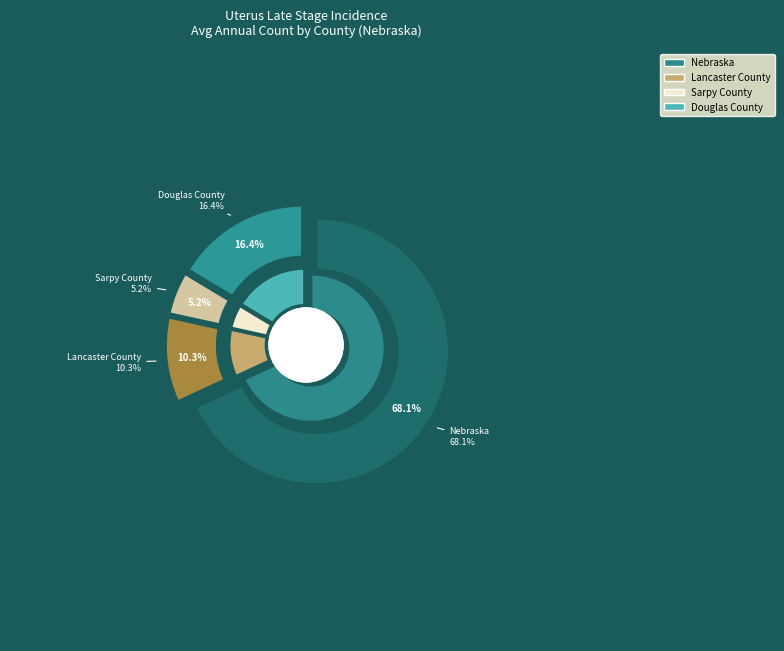

Rank the categories by value from lowest to highest.

Sarpy County, Lancaster County, Douglas County, Nebraska